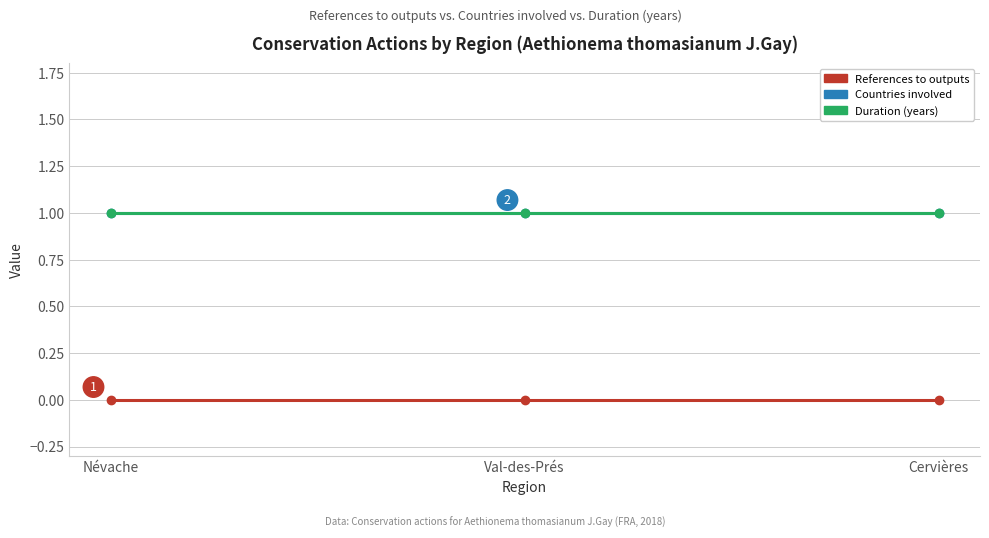

Does the chart have visible grid lines?

Yes